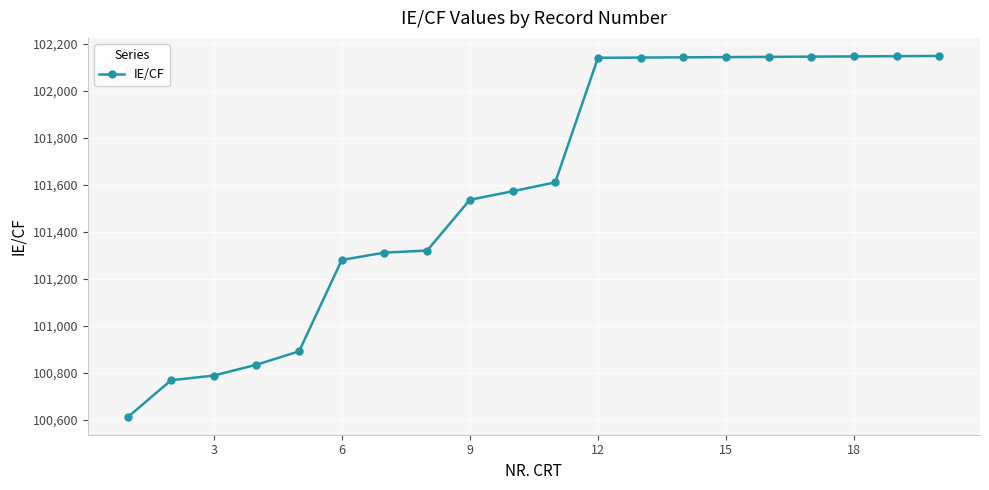

How many categories are shown in the chart?

20